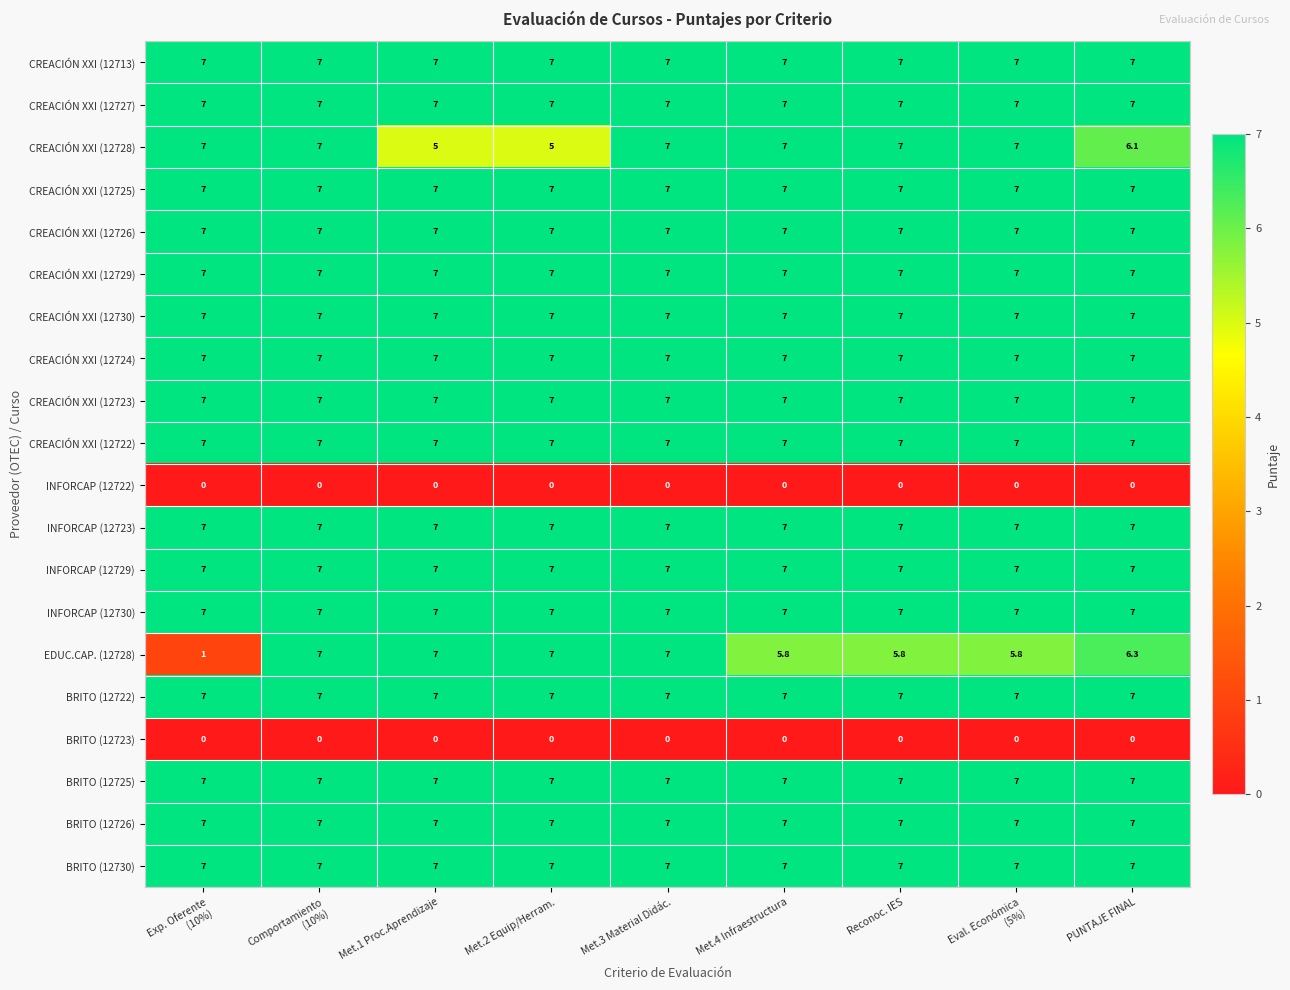

What is the average value of the CREACIÓN XXI (12725) series?

7.0